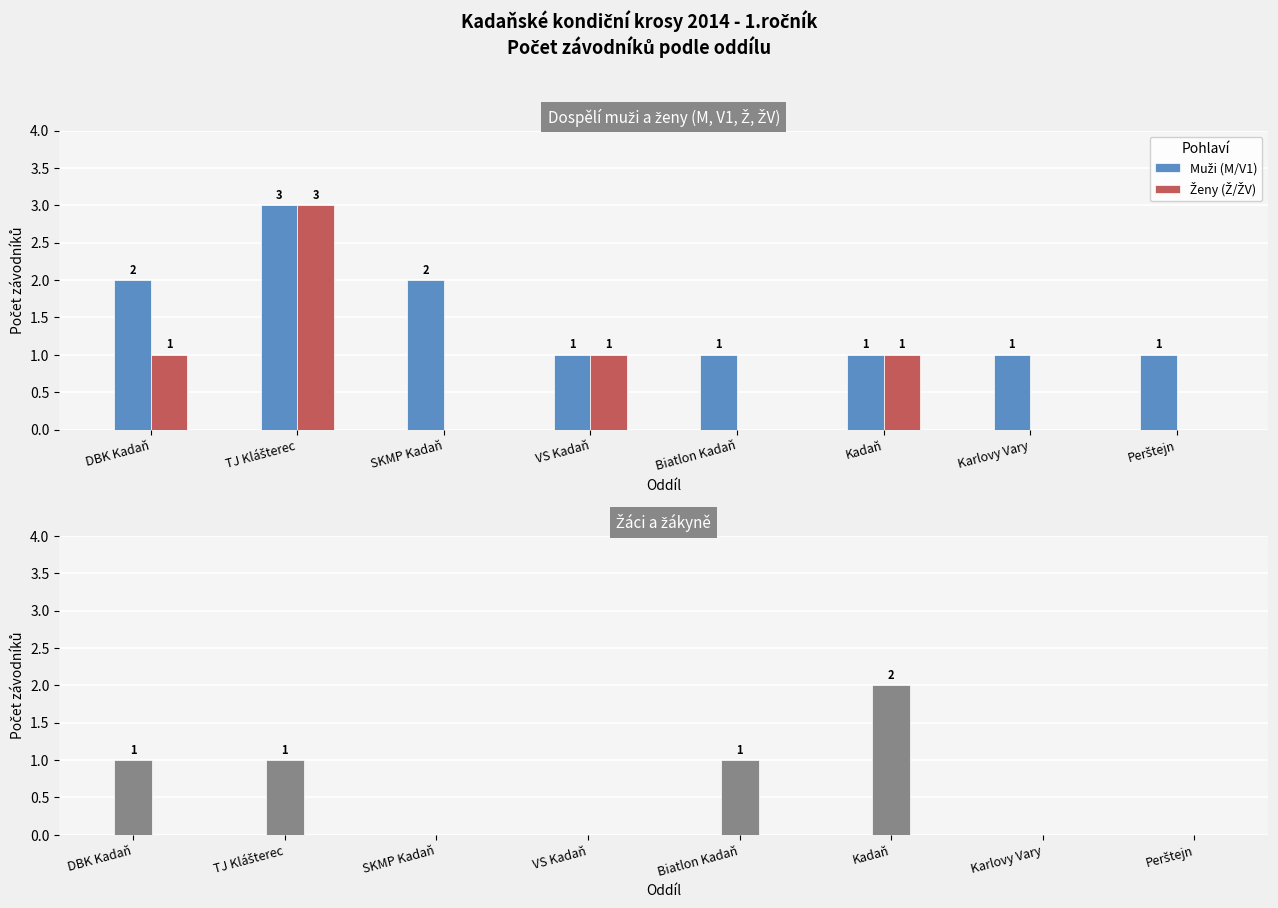

The Ženy (Ž/ŽV) series shows 5 at TJ Klášterec. True or false?

False